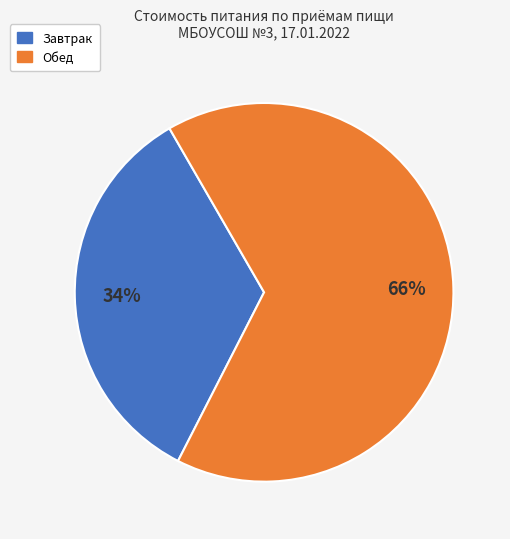

Rank the categories by value from highest to lowest.

Обед, Завтрак